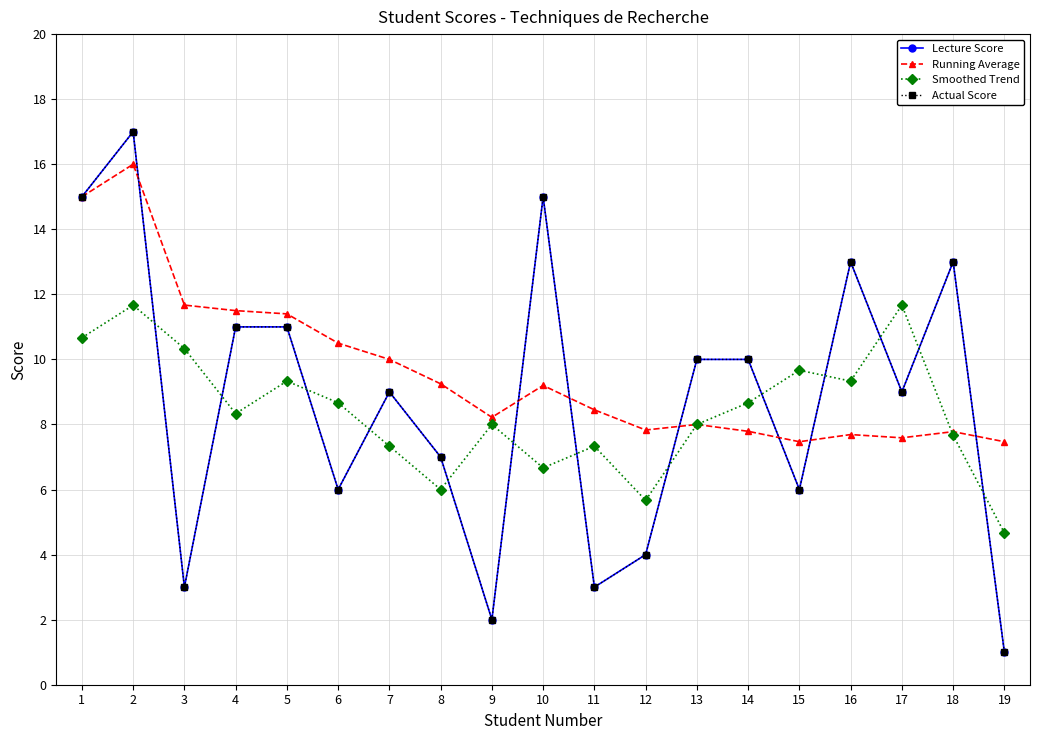

At which label does Running Average first exceed 8?

1